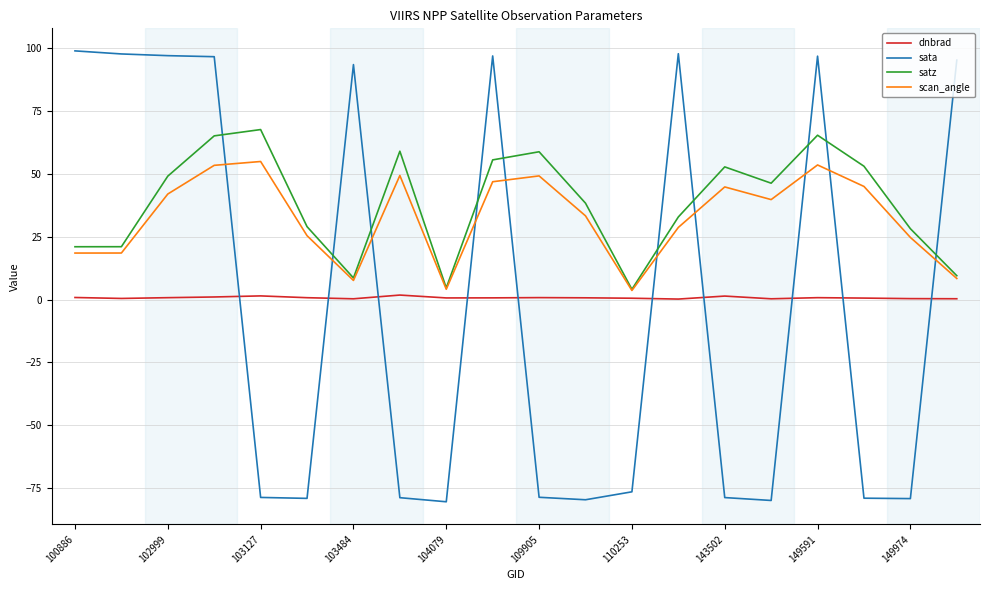

How many interior local peaks does the scan_angle series have?

5